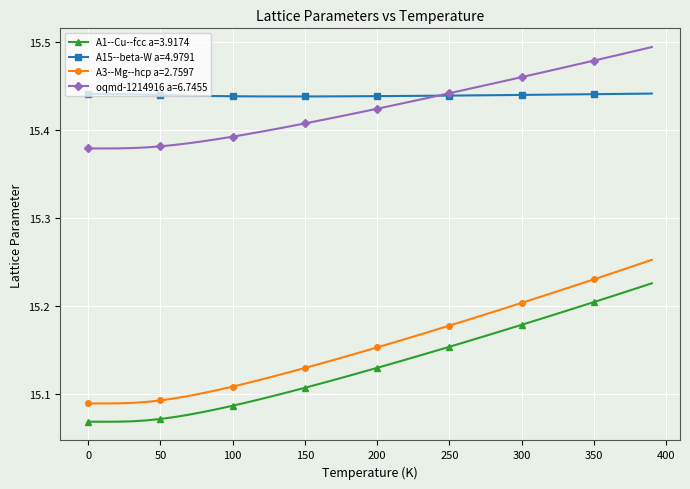

Which series has the largest range (max minus min)?

A3--Mg--hcp a=2.7597